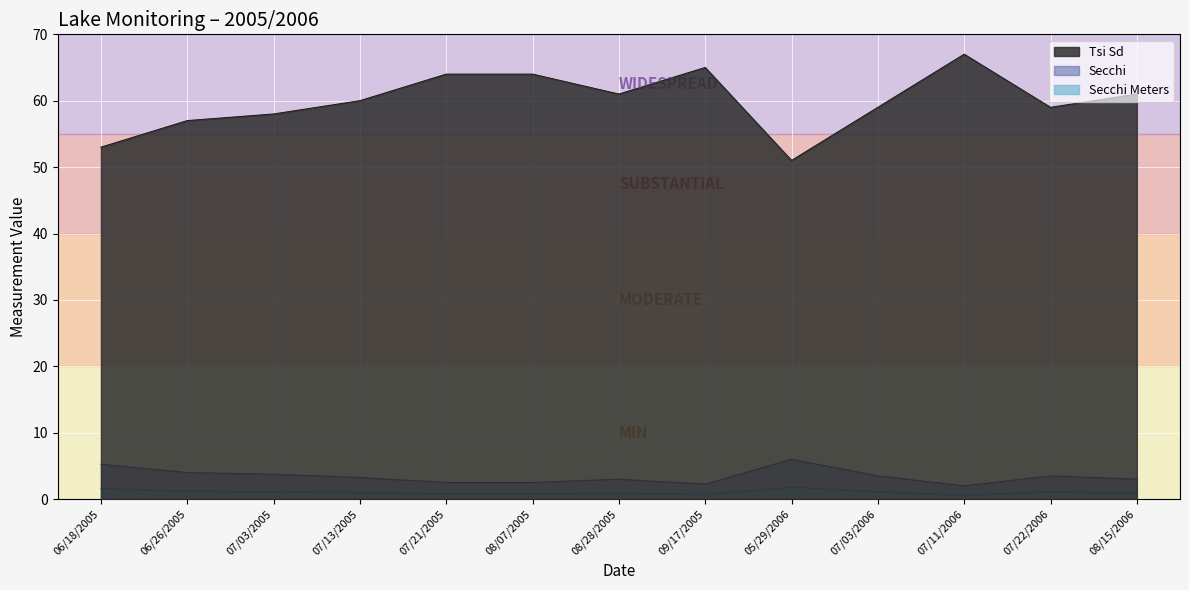

How many interior local peaks does the Secchi Meters series have?

3